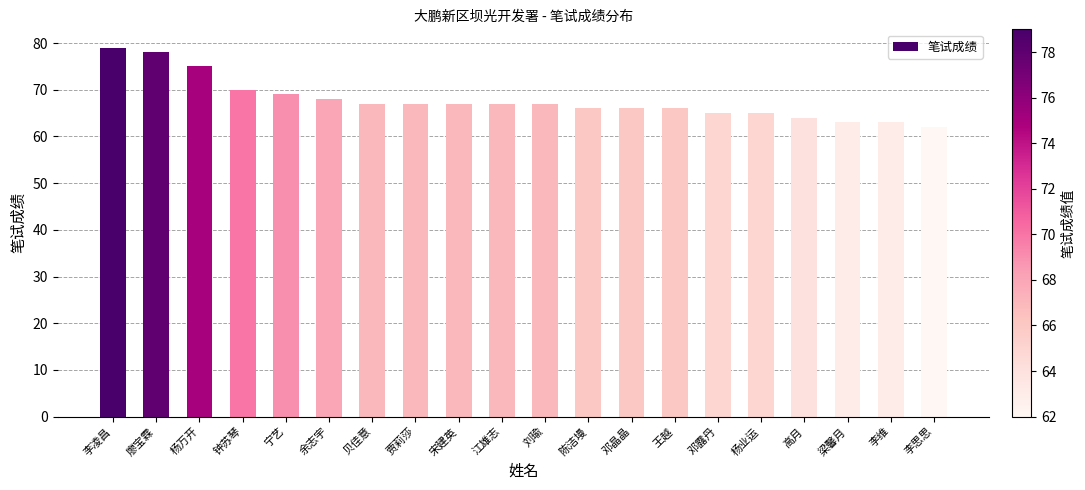

The chart shows a value of 38 at 宋建英. True or false?

False